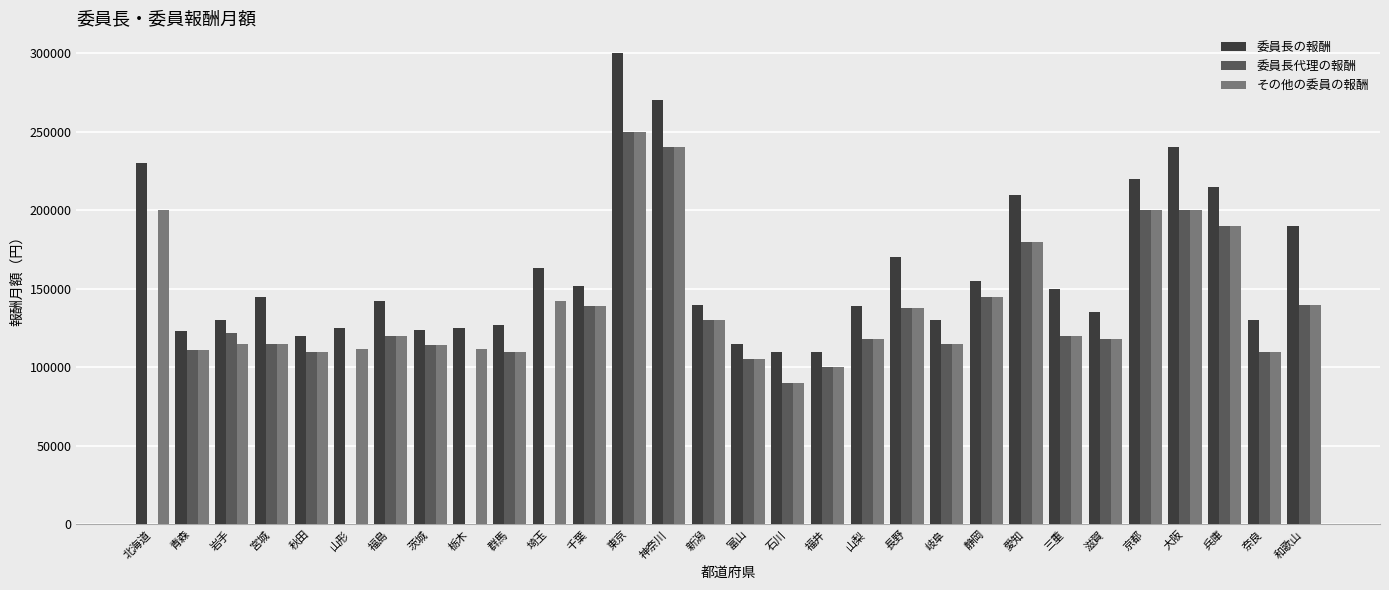

How many data points does each series have?

30